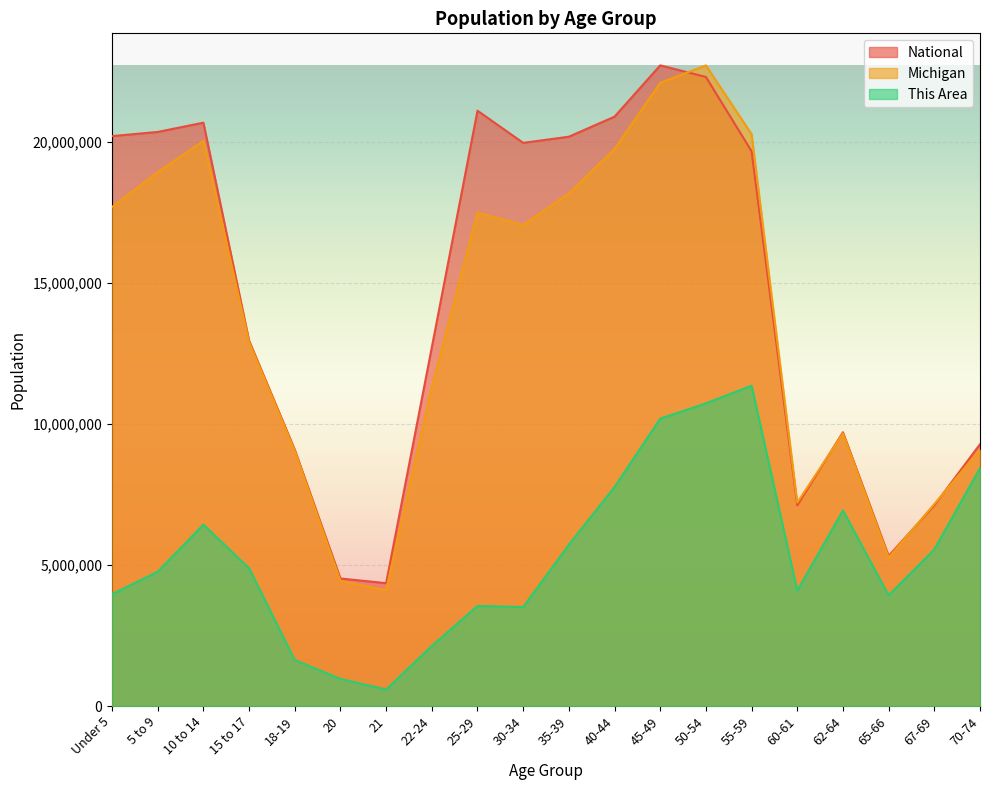

Is the value of National at 20 greater than the value of This Area at 25-29?

Yes